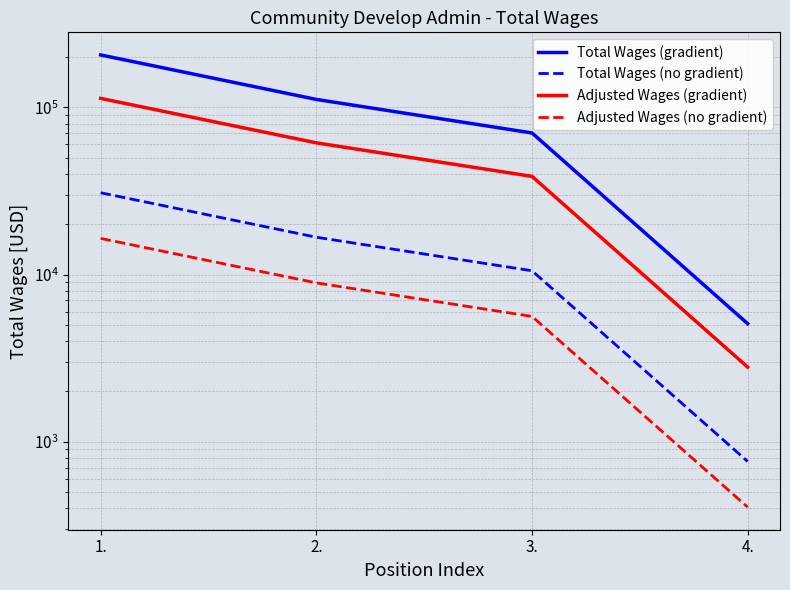

What is the difference between the highest and lowest values at 4.?

4681.9